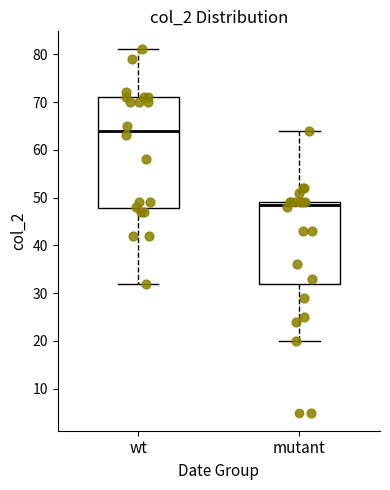

Which box is the tallest, from its lower edge to its upper edge?

wt